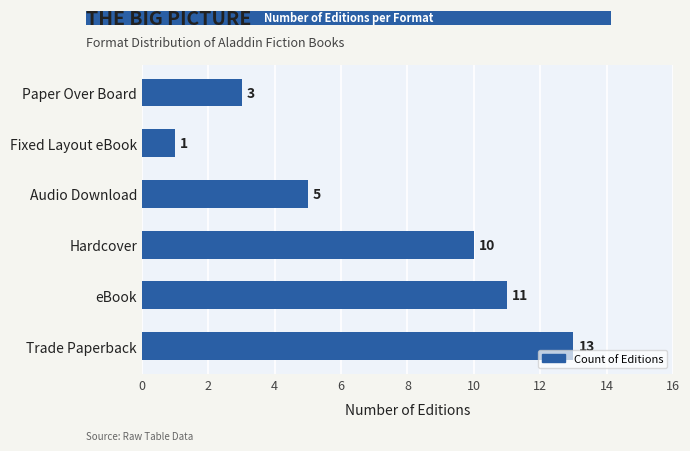

What is the smallest value displayed?

1